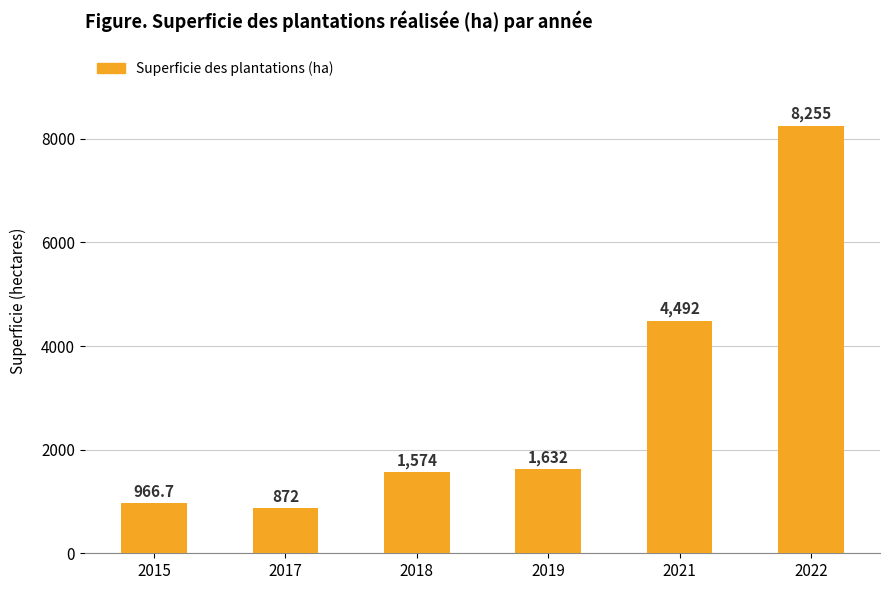

What value does the data have at 2021?

4492.0